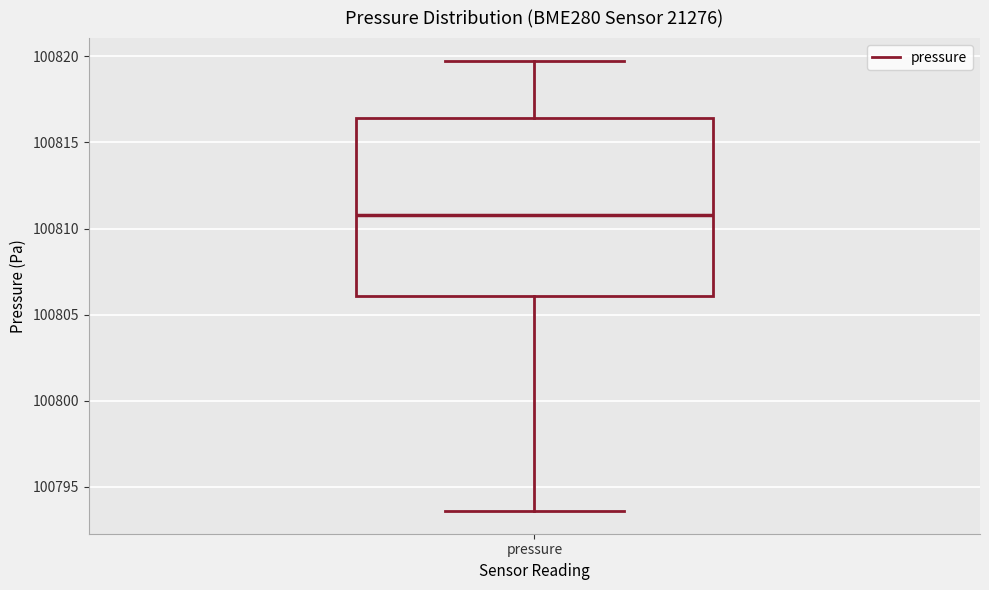

Where is the upper edge of the box for pressure on the y-axis? The values are not printed on the chart, so give them approximately, as read against the axis.

100816.5